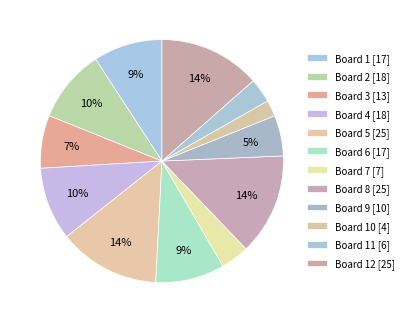

Rank the categories by value from lowest to highest.

Board 10, Board 11, Board 7, Board 9, Board 3, Board 1, Board 6, Board 2, Board 4, Board 5, Board 8, Board 12